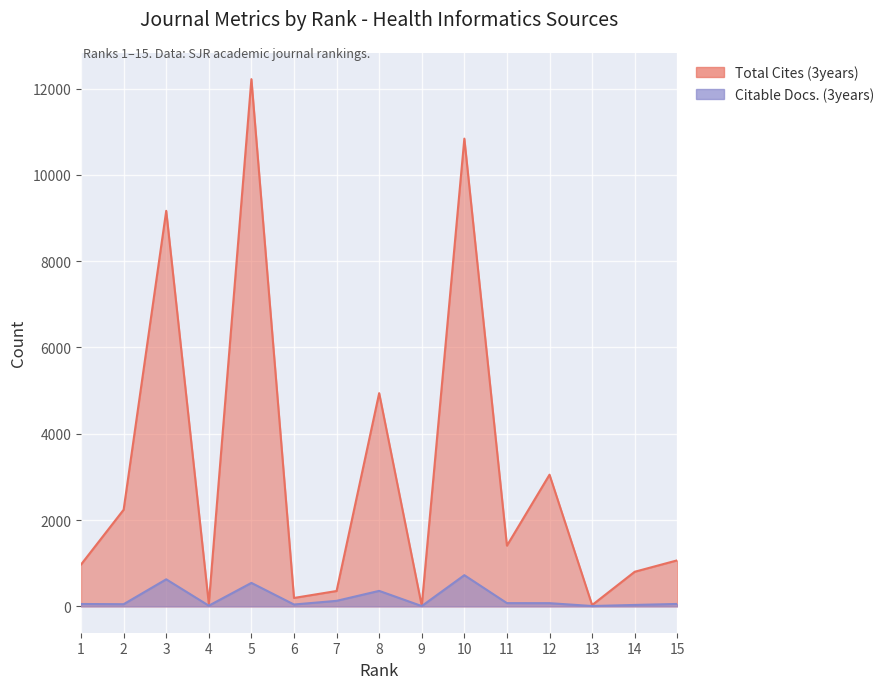

How many categories are shown in the chart?

15